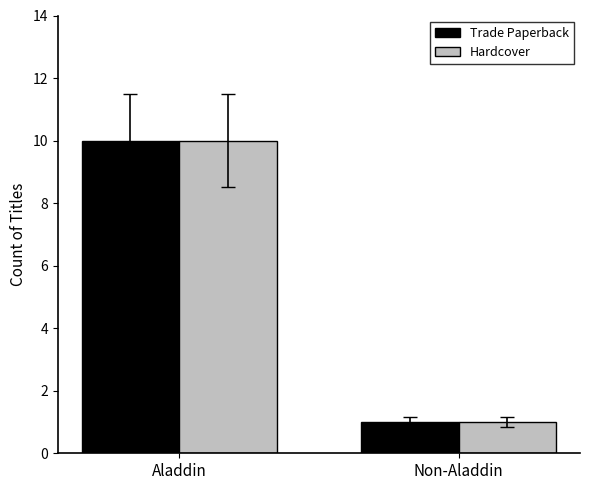

What is the label of the 2nd bar from the left?

Non-Aladdin